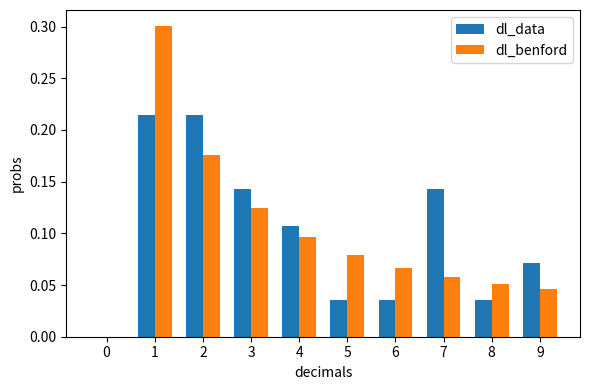

True or false: dl_benford has a value of 0.1 at 0.

False